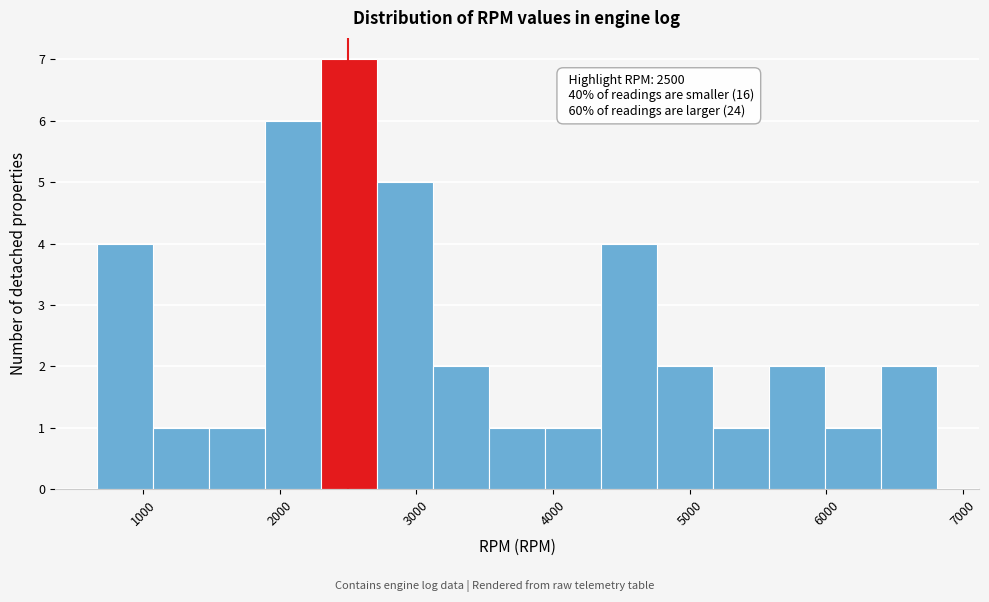

Which range on the x-axis has the tallest bar?

2300 to 2700